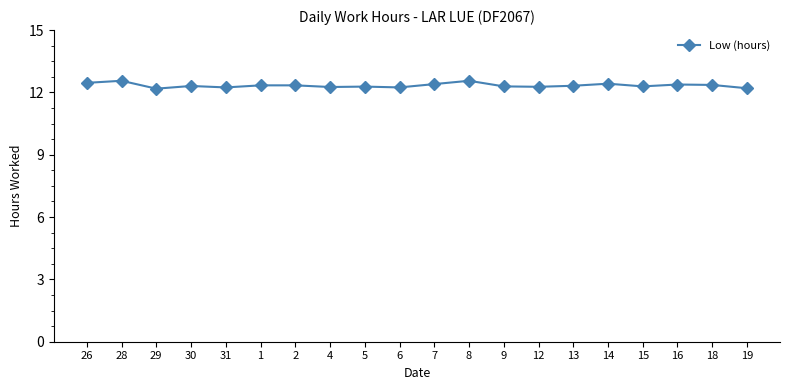

What is the sum of the values at 7 and 4?

24.7